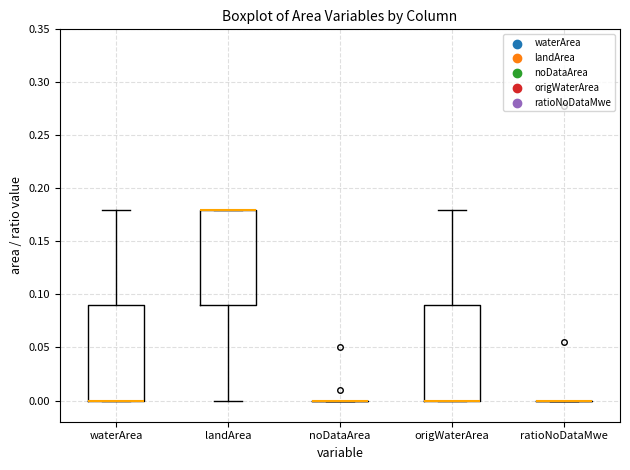

Reading left to right, read every box against the y-axis: the position of its median line, the range the box covers, and the ends of its whiskers. The values are not printed on the chart, so give them approximately, as read against the axis.

waterArea: median 0.00 (drawn on the box's lower edge), box 0.00 to 0.09, whiskers 0.00 to 0.18
landArea: median 0.18 (drawn on the box's upper edge), box 0.09 to 0.18, whiskers 0.00 to 0.18
noDataArea: box collapsed to a line at 0.00, whiskers 0.00 to 0.00
origWaterArea: median 0.00 (drawn on the box's lower edge), box 0.00 to 0.09, whiskers 0.00 to 0.18
ratioNoDataMwe: box collapsed to a line at 0.00, whiskers 0.00 to 0.00